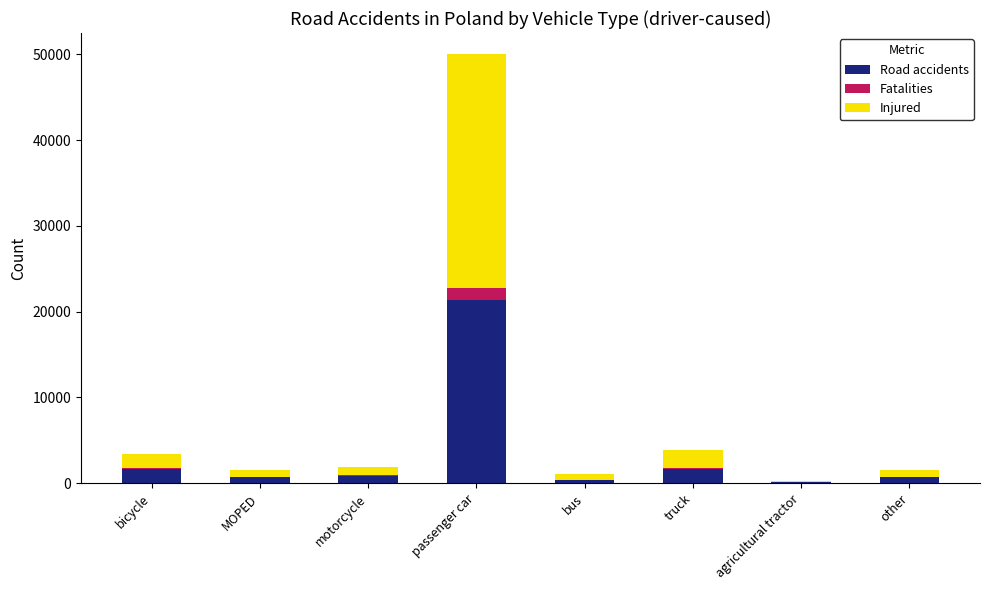

Count the number of categories in the chart.

8